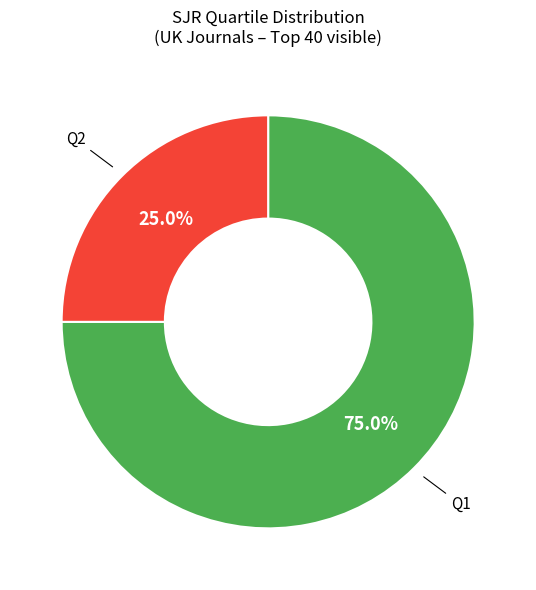

Is there any slice that represents more than half of the pie?

Yes